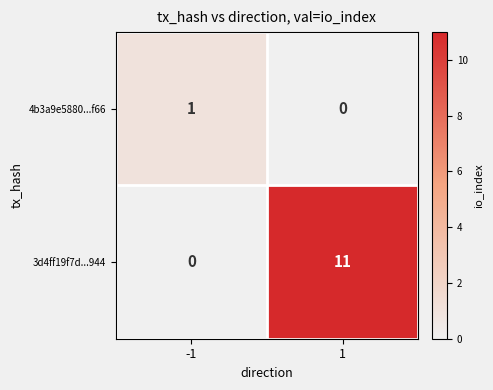

Which series changed the most between -1 and 1?

3d4ff19f7d...944